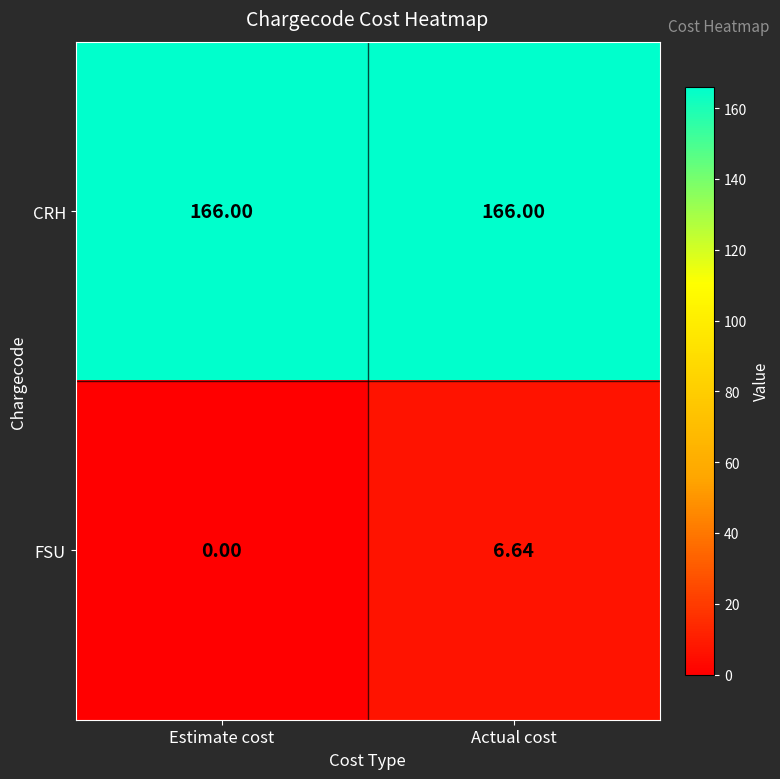

Between Estimate cost and Actual cost, which series saw the biggest shift?

FSU